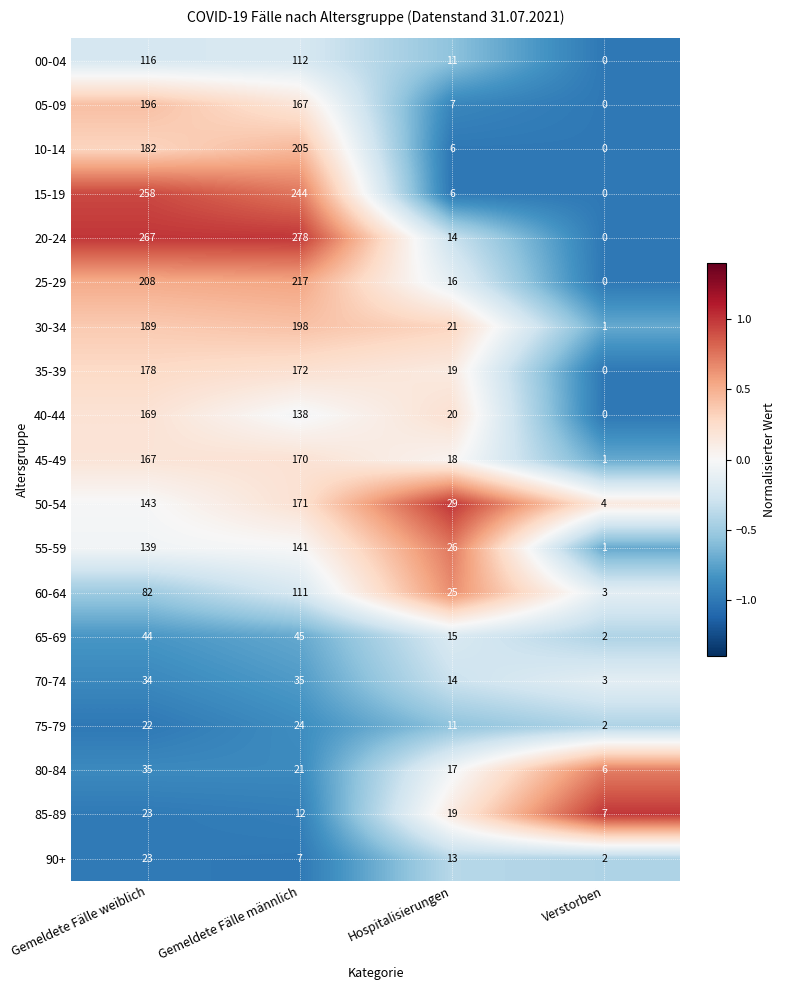

At which label does 35-39 reach its minimum?

Verstorben